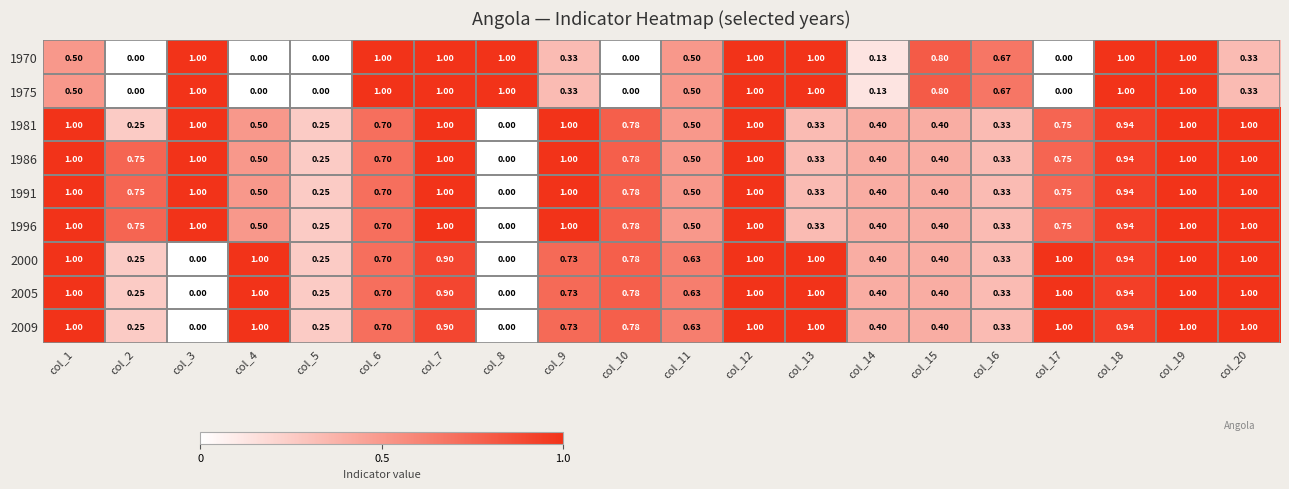

Is the value of 2005 at col_15 greater than the value of 1975 at col_7?

No